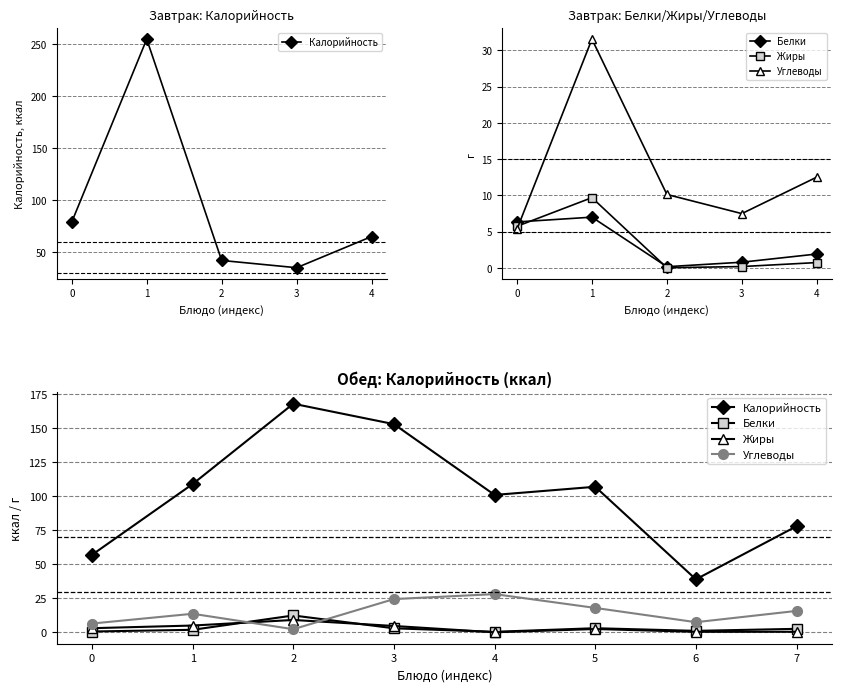

What are all the series names shown in the legend?

Калорийность, Белки, Жиры, Углеводы